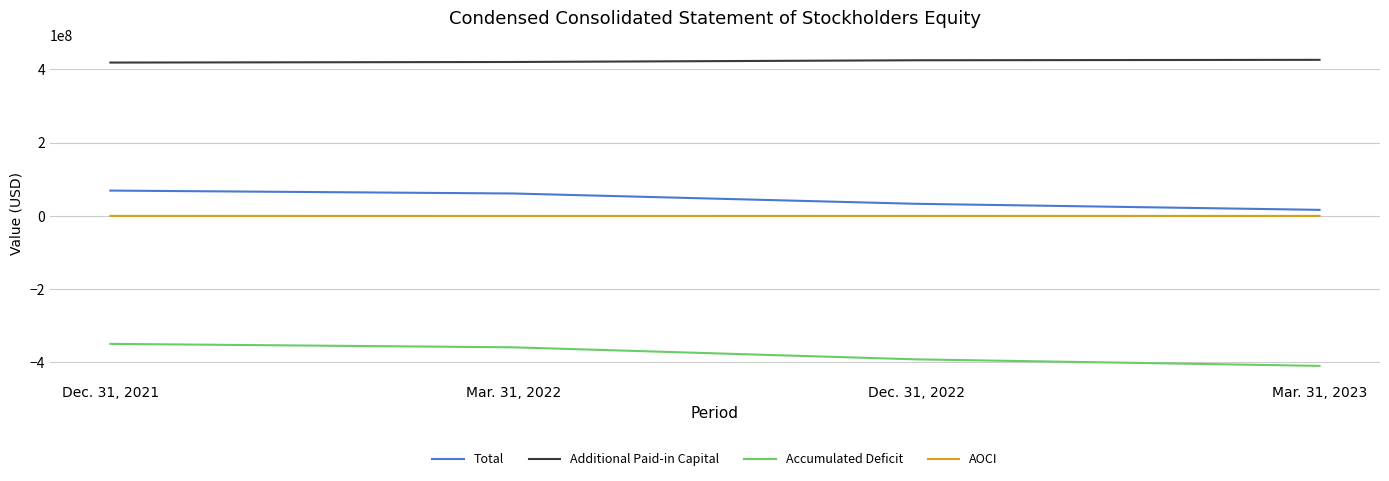

The Accumulated Deficit series shows -511949910 at Dec. 31, 2021. True or false?

False